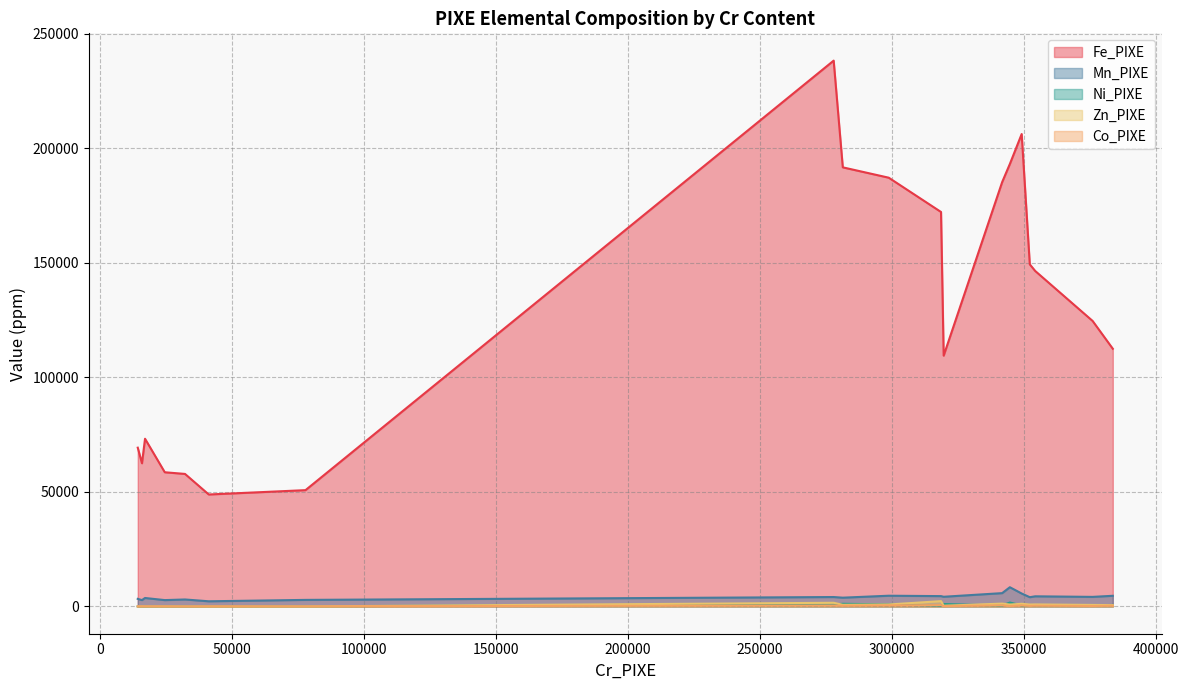

Read the Zn_PIXE value at 14348.

7